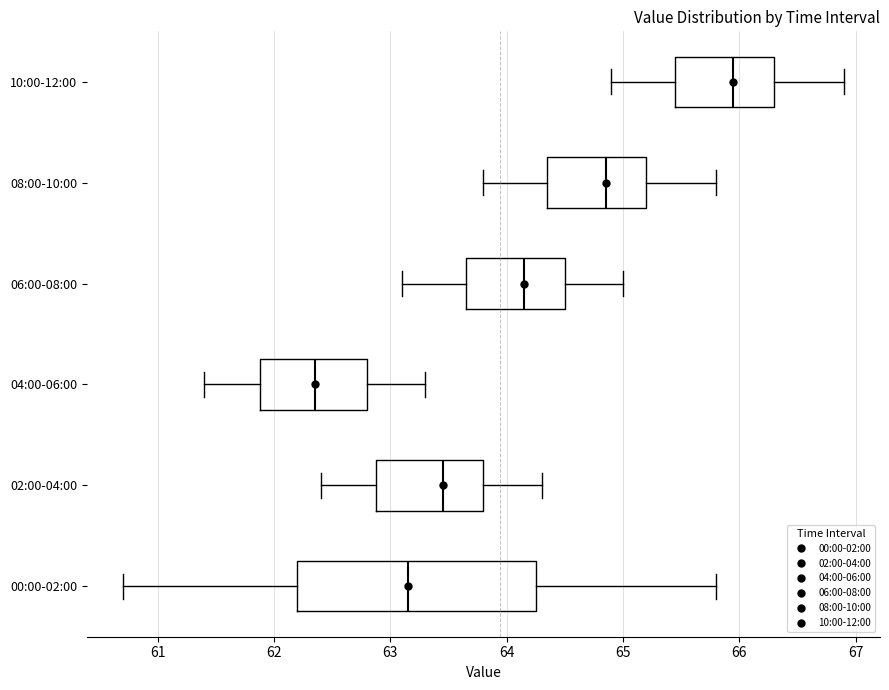

Reading bottom to top, transcribe this box plot: for each box, give where its median line is, the range the box spans, and where its two whiskers end, as read against the x-axis. The values are not printed on the chart, so give them approximately, as read against the axis.

00:00-02:00: median 63.2, box 62.2 to 64.3, whiskers 60.7 to 65.8
02:00-04:00: median 63.5, box 62.9 to 63.8, whiskers 62.4 to 64.3
04:00-06:00: median 62.4, box 61.9 to 62.8, whiskers 61.4 to 63.3
06:00-08:00: median 64.2, box 63.7 to 64.5, whiskers 63.1 to 65.0
08:00-10:00: median 64.9, box 64.4 to 65.2, whiskers 63.8 to 65.8
10:00-12:00: median 66.0, box 65.5 to 66.3, whiskers 64.9 to 66.9